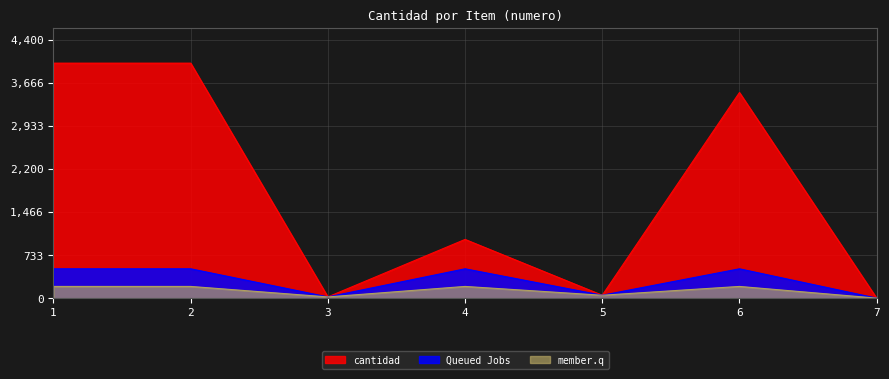

Between 1 and 4, which is larger?

1